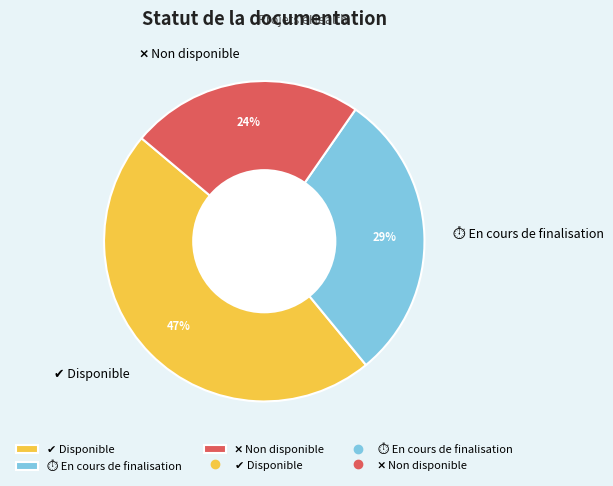

To the nearest percent, what is the average slice percentage?

33%